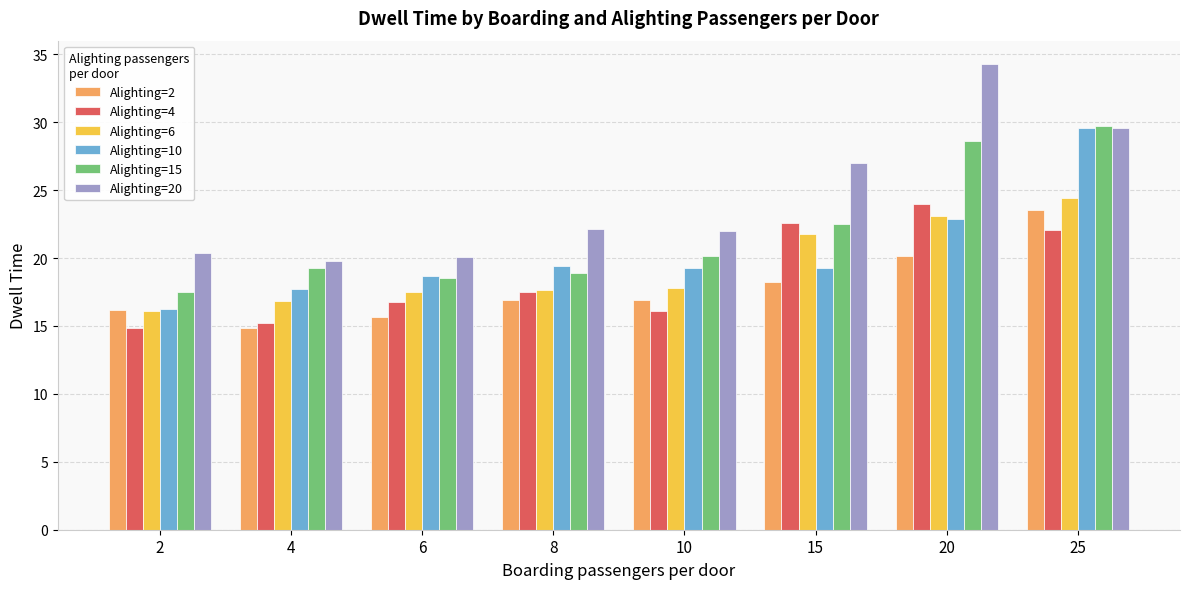

Is the value of Alighting=20 at 20 greater than the value of Alighting=10 at 15?

Yes